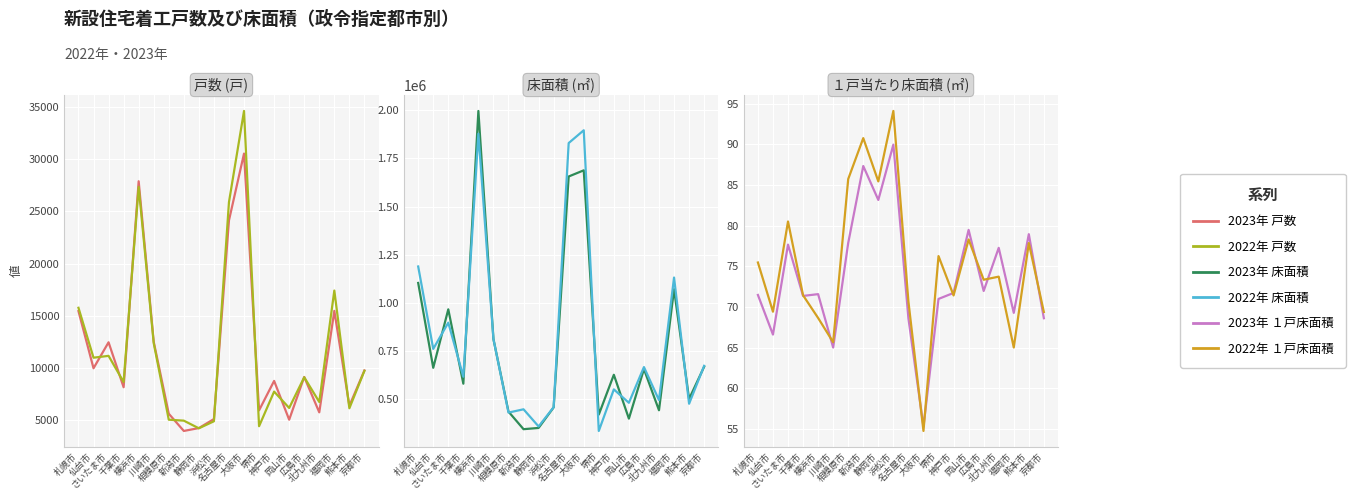

Reading left to right, extract all data points from this chart.

2023年 戸数: 15445.0	9965.0	12453.0	8147.0	27889.0	12502.0	5607.0	3955.0	4232.0	5095.0	24139.0	30541.0	5932.0	8750.0	5035.0	9130.0	5740.0	15465.0	6365.0	9753.0
2022年 戸数: 15761.0	10976.0	11153.0	8645.0	27353.0	12376.0	5034.0	4942.0	4209.0	4883.0	25888.0	34626.0	4409.0	7727.0	6160.0	9101.0	6732.0	17411.0	6130.0	9716.0
2023年 床面積: 1103865.0	663680.0	967052.0	581320.0	1995916.0	812745.0	436556.0	345343.0	351871.0	458294.0	1656018.0	1687929.0	421063.0	627565.0	400111.0	657029.0	443457.0	1071201.0	502423.0	669137.0
2022年 床面積: 1189307.0	761800.0	897811.0	617553.0	1877645.0	812557.0	431530.0	448496.0	359559.0	459420.0	1829480.0	1895722.0	336187.0	551811.0	482251.0	667466.0	496283.0	1131940.0	477241.0	674008.0
2023年 １戸床面積: 71.5	66.6	77.7	71.3	71.6	65.0	77.9	87.3	83.2	90.0	68.6	55.3	71.0	71.7	79.5	72.0	77.3	69.3	78.9	68.6
2022年 １戸床面積: 75.5	69.4	80.5	71.4	68.6	65.7	85.7	90.8	85.4	94.1	70.7	54.8	76.2	71.4	78.3	73.3	73.7	65.0	77.8	69.4